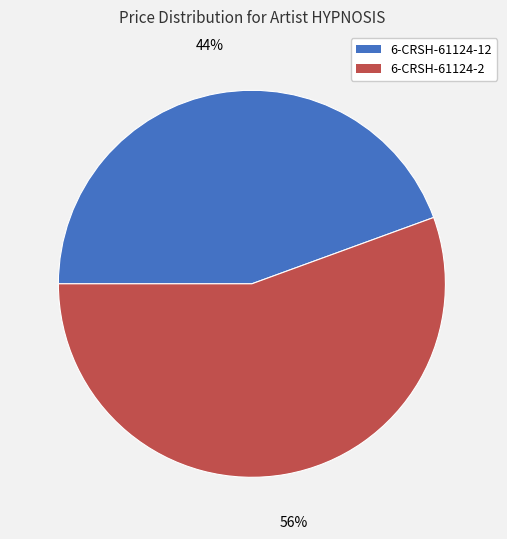

How many slices are in this pie chart?

2